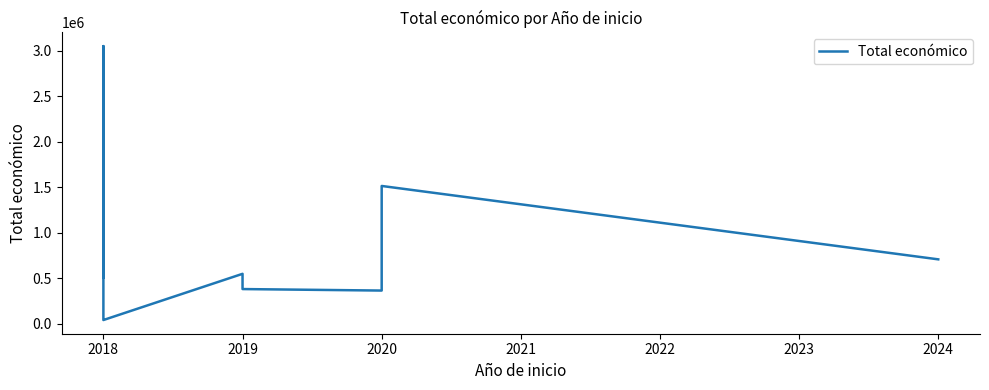

What is the sum of all values?

8194582